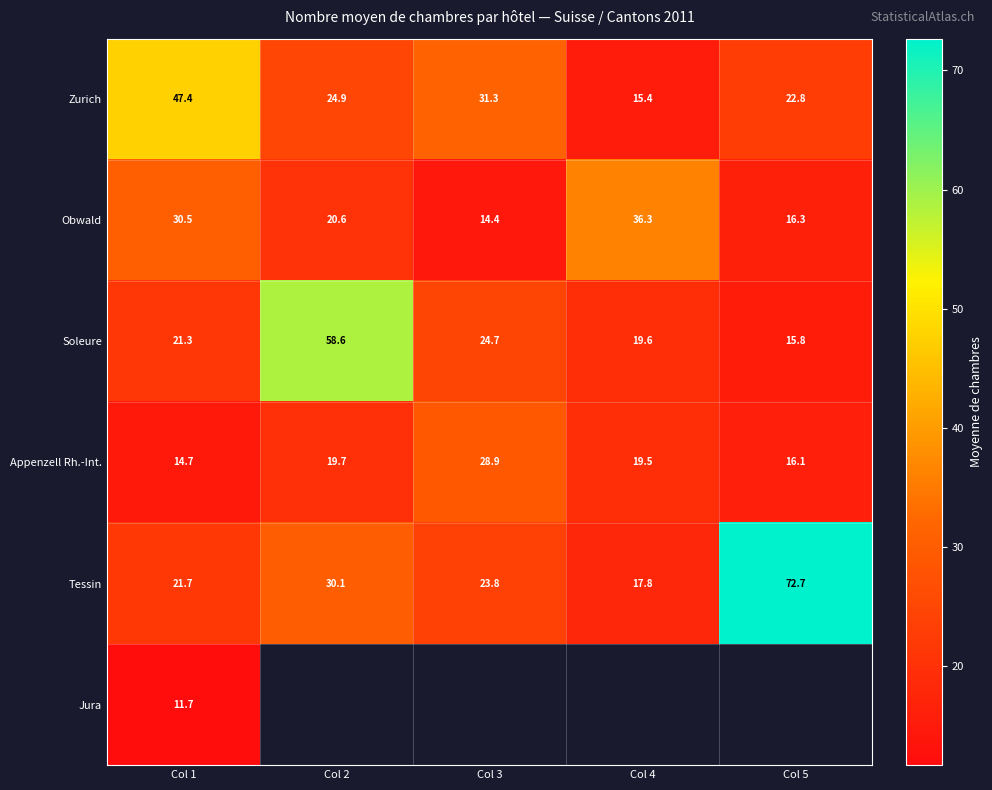

True or false: Tessin has a value of 72.7 at Col 5.

True